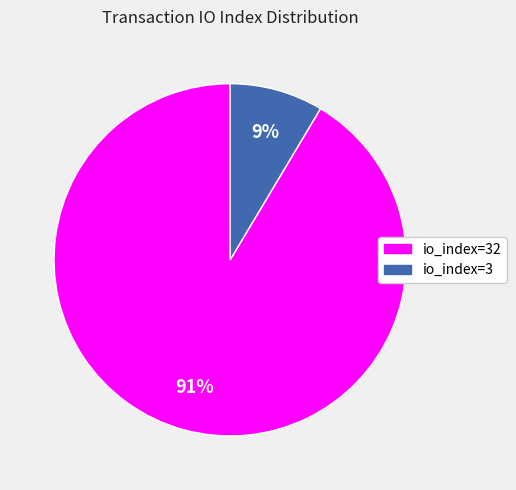

How many segments does this pie chart have?

2